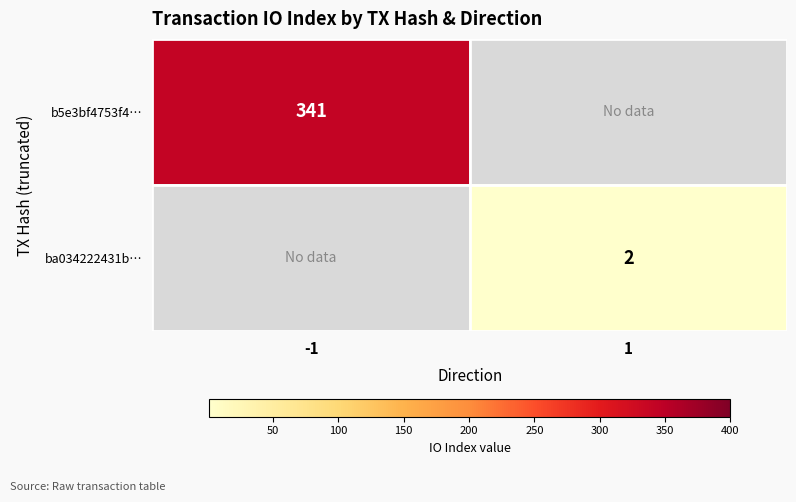

At how many categories does at least one series exceed 11?

1